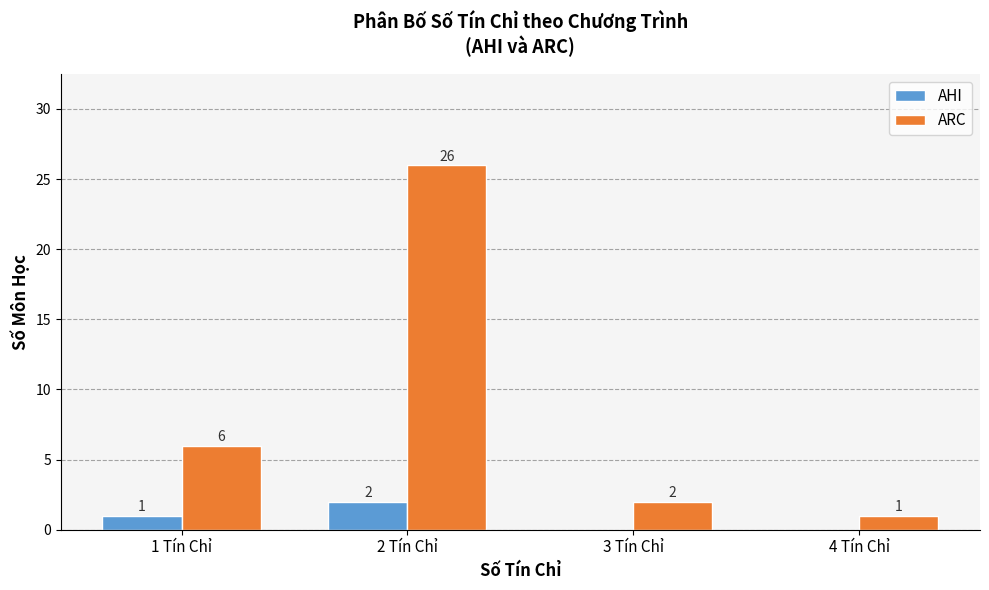

The value of AHI at 1 Tín Chỉ is 1. True or false?

True